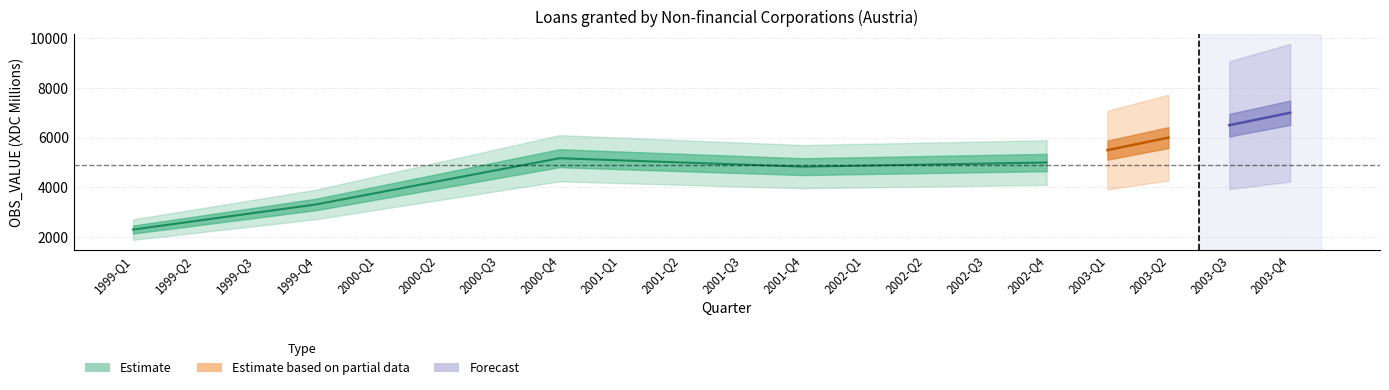

Rank the categories by value from highest to lowest.

2003-Q4, 2003-Q3, 2003-Q2, 2003-Q1, 2000-Q4, 2001-Q1, 2001-Q2, 2002-Q4, 2002-Q3, 2001-Q3, 2002-Q2, 2002-Q1, 2001-Q4, 2000-Q3, 2000-Q2, 2000-Q1, 1999-Q4, 1999-Q3, 1999-Q2, 1999-Q1